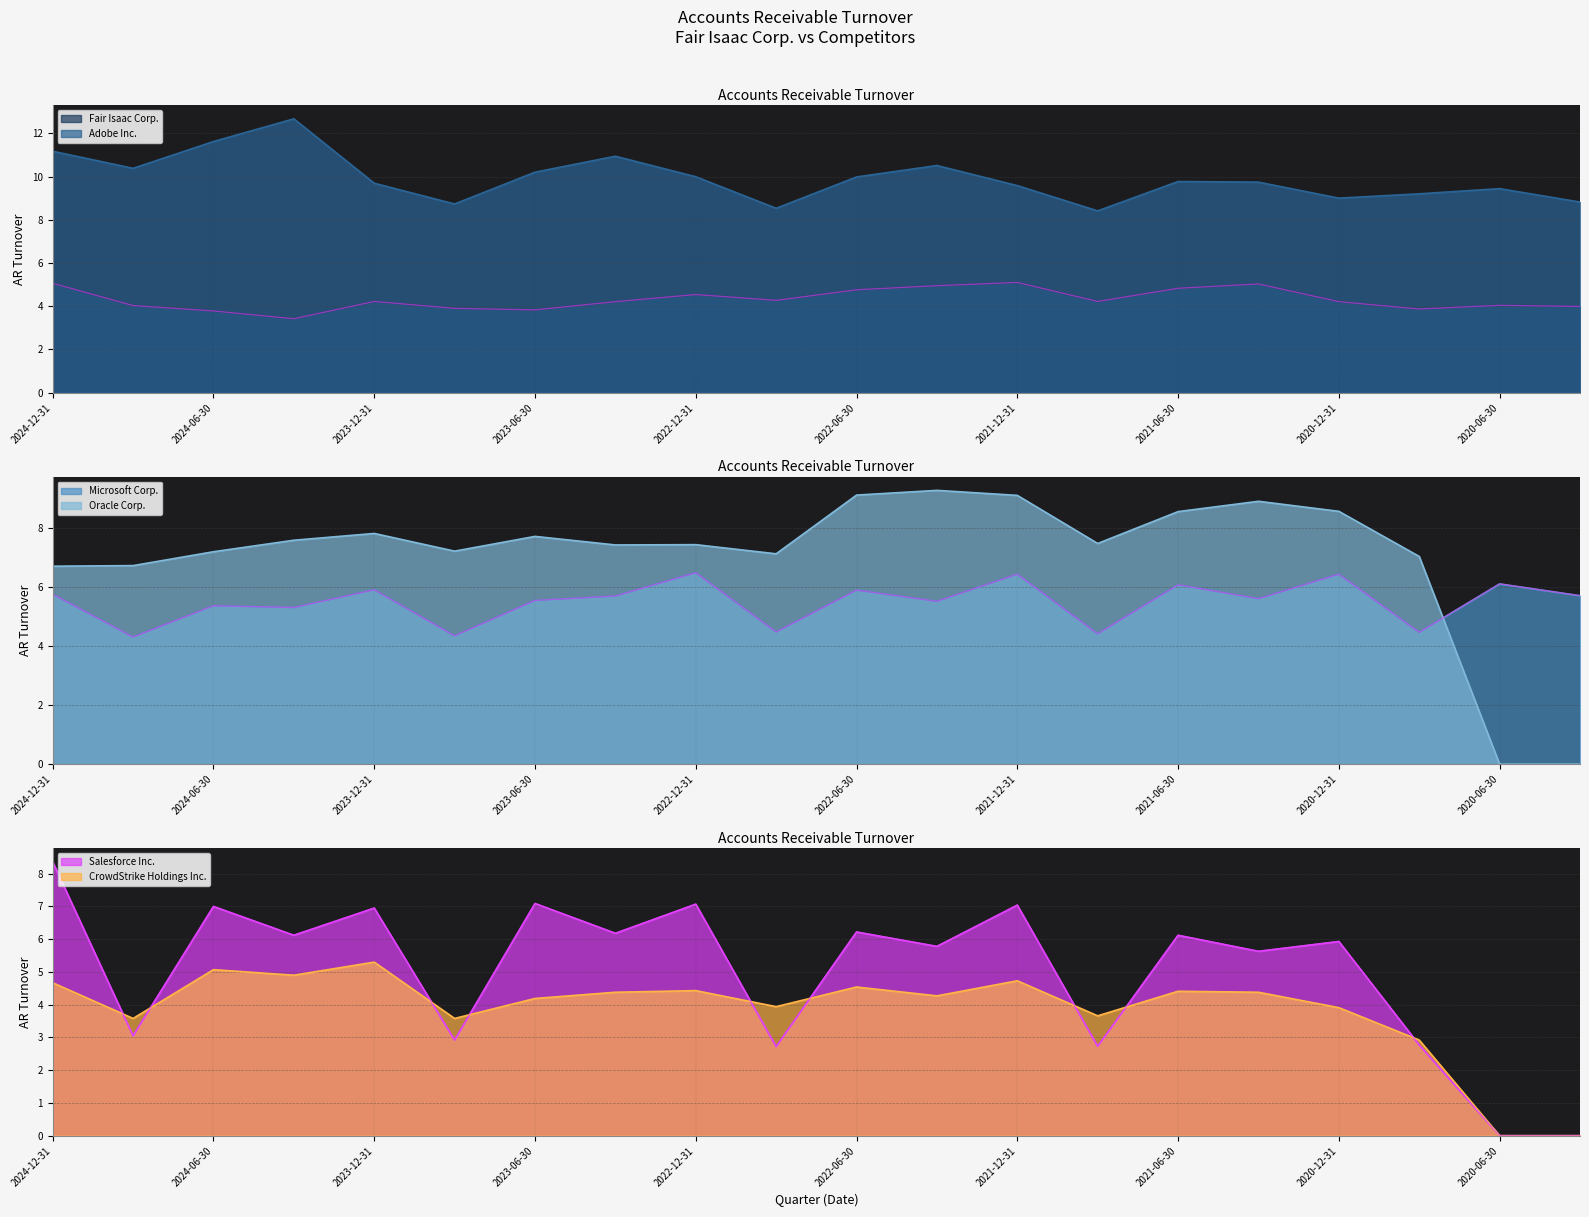

Reading left to right, what are all the values shown in this chart?

Fair Isaac Corp.: 2024-12-31=5.1	2024-09-30=4.0	2024-06-30=3.8	2024-03-31=3.4	2023-12-31=4.2	2023-09-30=3.9	2023-06-30=3.8	2023-03-31=4.2	2022-12-31=4.5	2022-09-30=4.3	2022-06-30=4.8	2022-03-31=5.0	2021-12-31=5.1	2021-09-30=4.2	2021-06-30=4.8	2021-03-31=5.0	2020-12-31=4.2	2020-09-30=3.9	2020-06-30=4.0	2020-03-31=4.0
Adobe Inc.: 2024-12-31=11.2	2024-09-30=10.4	2024-06-30=11.6	2024-03-31=12.7	2023-12-31=9.7	2023-09-30=8.7	2023-06-30=10.2	2023-03-31=10.9	2022-12-31=10.0	2022-09-30=8.5	2022-06-30=10.0	2022-03-31=10.5	2021-12-31=9.6	2021-09-30=8.4	2021-06-30=9.8	2021-03-31=9.7	2020-12-31=9.0	2020-09-30=9.2	2020-06-30=9.4	2020-03-31=8.8
Microsoft Corp.: 2024-12-31=5.8	2024-09-30=4.3	2024-06-30=5.4	2024-03-31=5.3	2023-12-31=5.9	2023-09-30=4.3	2023-06-30=5.5	2023-03-31=5.7	2022-12-31=6.5	2022-09-30=4.5	2022-06-30=5.9	2022-03-31=5.5	2021-12-31=6.4	2021-09-30=4.4	2021-06-30=6.1	2021-03-31=5.6	2020-12-31=6.4	2020-09-30=4.5	2020-06-30=6.1	2020-03-31=5.7
Oracle Corp.: 2024-12-31=6.7	2024-09-30=6.7	2024-06-30=7.2	2024-03-31=7.6	2023-12-31=7.8	2023-09-30=7.2	2023-06-30=7.7	2023-03-31=7.4	2022-12-31=7.4	2022-09-30=7.1	2022-06-30=9.1	2022-03-31=9.3	2021-12-31=9.1	2021-09-30=7.5	2021-06-30=8.6	2021-03-31=8.9	2020-12-31=8.6	2020-09-30=7.0	2020-06-30=0.0	2020-03-31=0.0
Salesforce Inc.: 2024-12-31=8.4	2024-09-30=3.0	2024-06-30=7.0	2024-03-31=6.1	2023-12-31=7.0	2023-09-30=2.9	2023-06-30=7.1	2023-03-31=6.2	2022-12-31=7.1	2022-09-30=2.7	2022-06-30=6.2	2022-03-31=5.8	2021-12-31=7.0	2021-09-30=2.7	2021-06-30=6.1	2021-03-31=5.6	2020-12-31=5.9	2020-09-30=2.8	2020-06-30=0.0	2020-03-31=0.0
CrowdStrike Holdings Inc.: 2024-12-31=4.7	2024-09-30=3.6	2024-06-30=5.1	2024-03-31=4.9	2023-12-31=5.3	2023-09-30=3.6	2023-06-30=4.2	2023-03-31=4.4	2022-12-31=4.4	2022-09-30=3.9	2022-06-30=4.5	2022-03-31=4.3	2021-12-31=4.7	2021-09-30=3.7	2021-06-30=4.4	2021-03-31=4.4	2020-12-31=3.9	2020-09-30=2.9	2020-06-30=0.0	2020-03-31=0.0